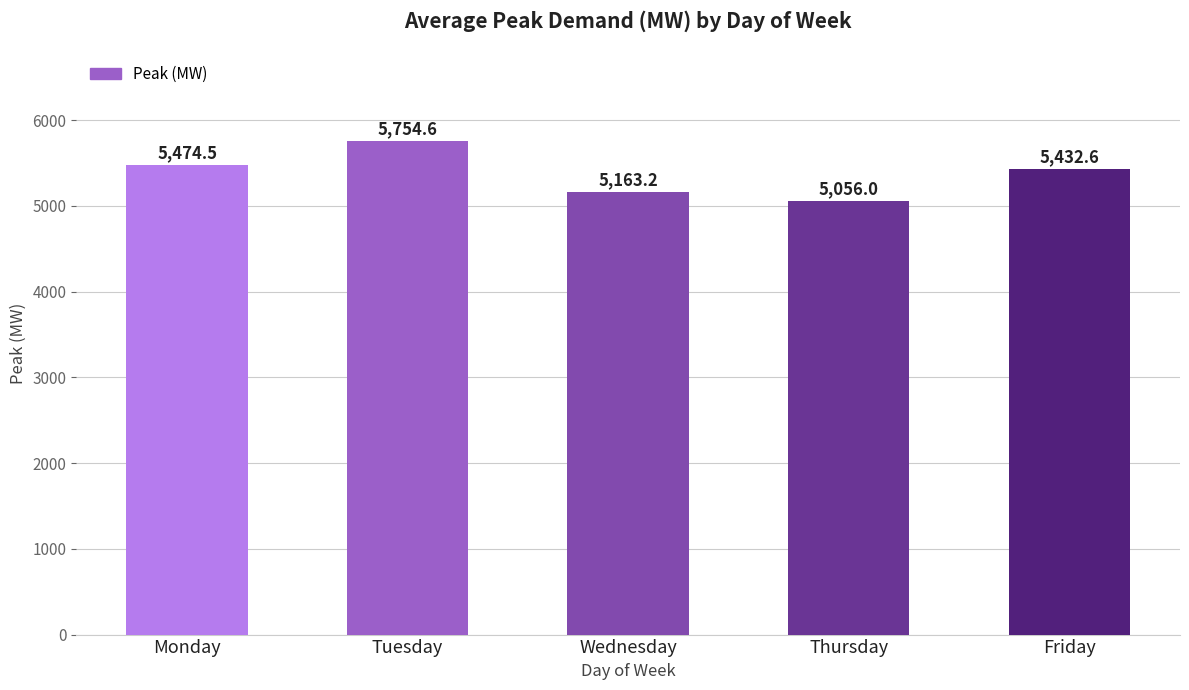

Between Tuesday and Friday, which is larger?

Tuesday